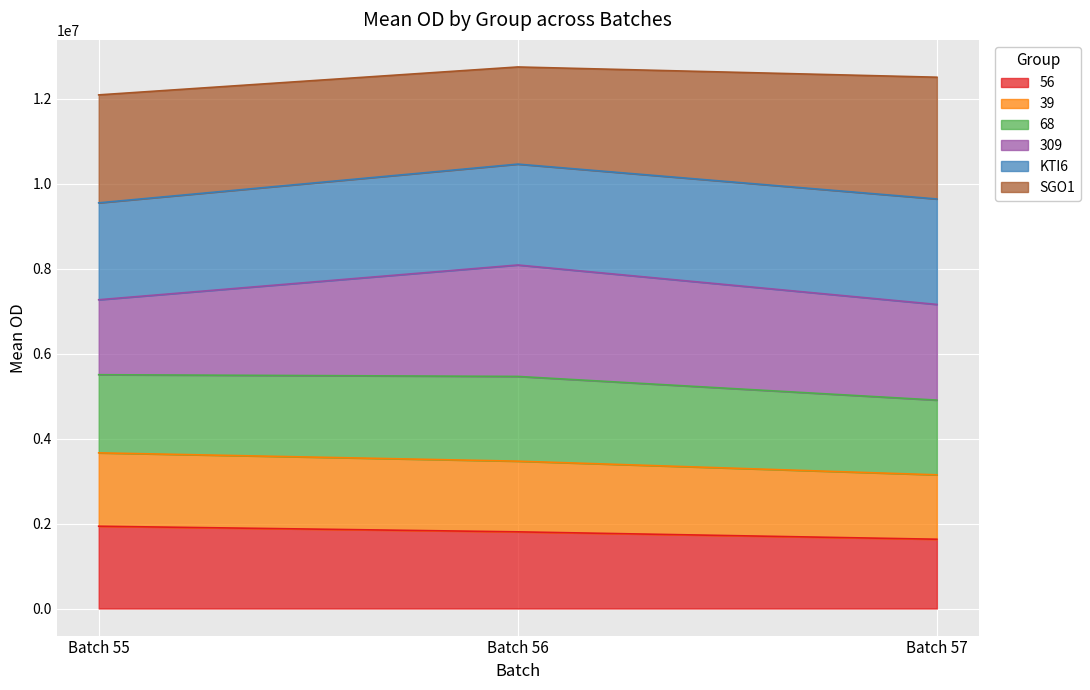

What is the total value across all series at Batch 57?

12508323.8